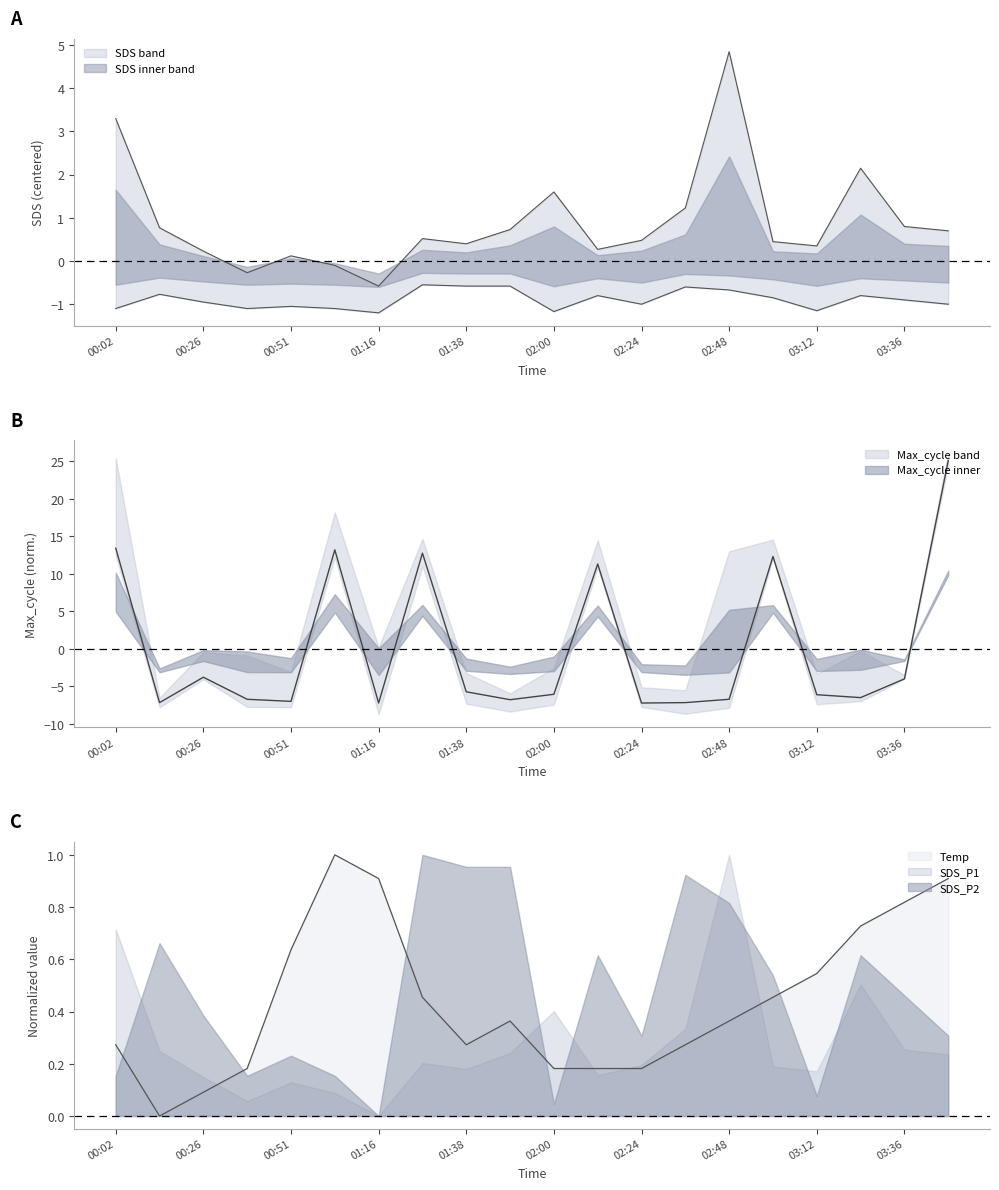

What is the difference between the second highest and minimum values in the SDS_P2 series?

0.6